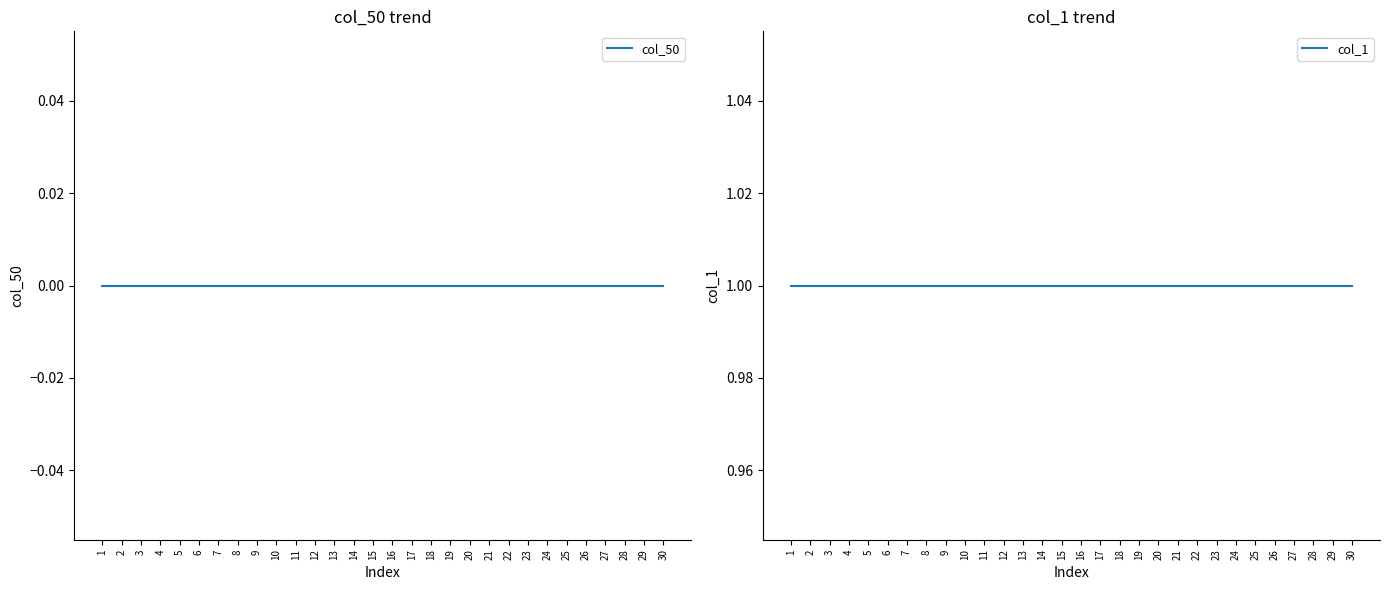

Which series has the largest total across all categories?

col_1